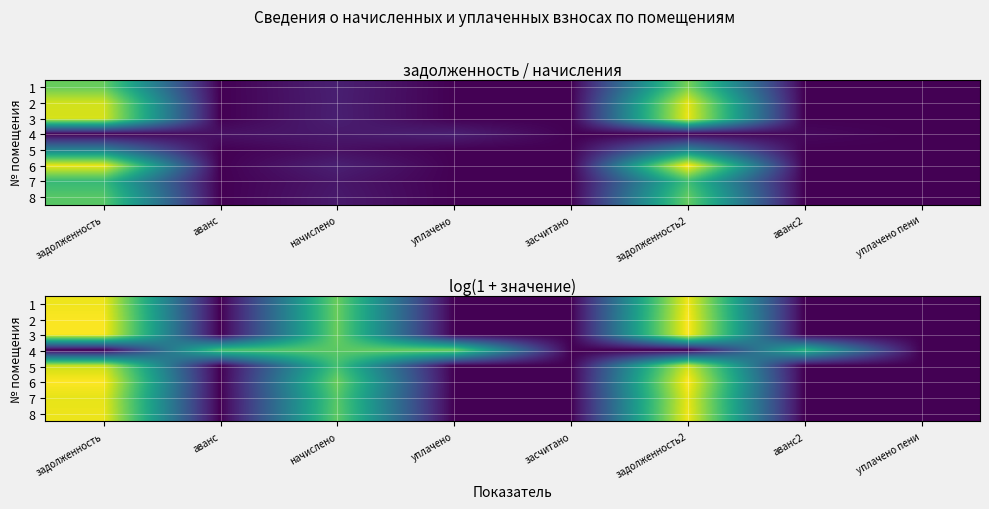

Rank the series at засчитано from highest to lowest value.

1, 2, 3, 4, 5, 6, 7, 8